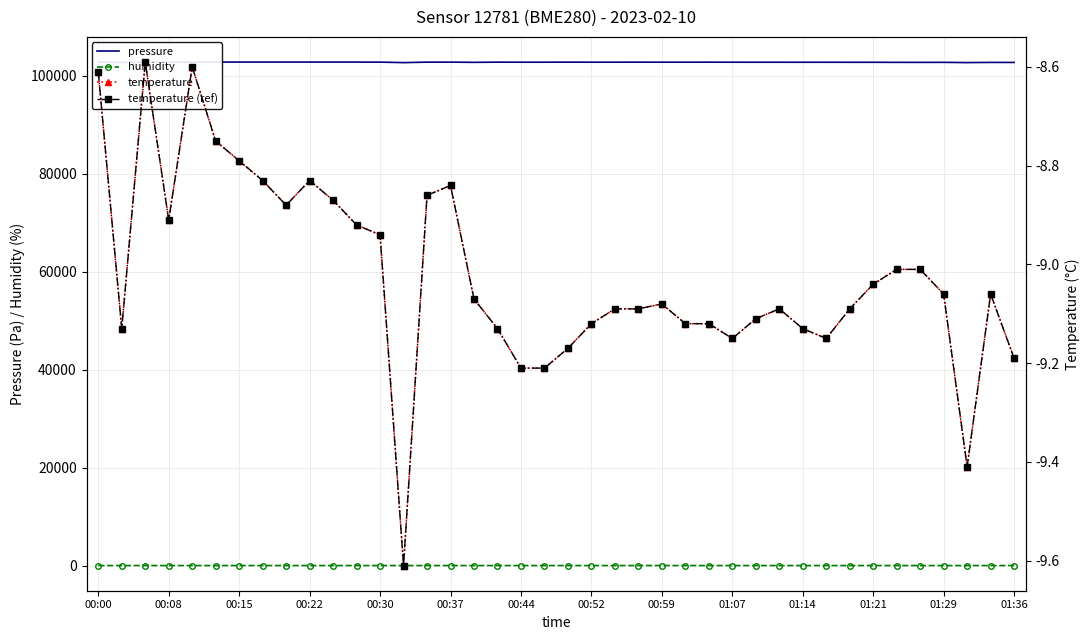

List the series in order of their peak value, lowest first.

temperature, temperature (ref), humidity, pressure